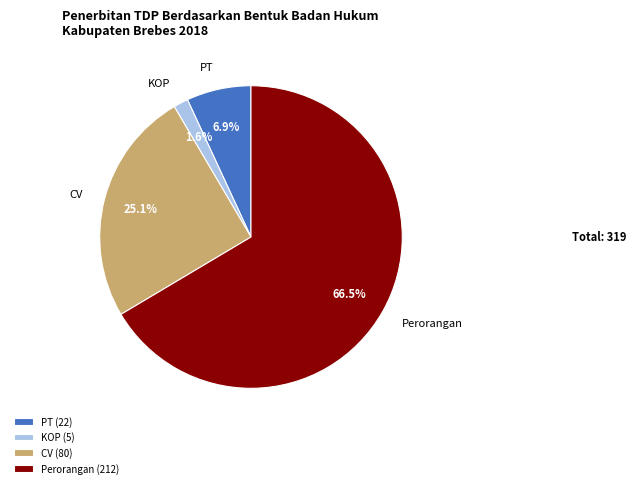

Rank the categories by value from lowest to highest.

KOP, PT, CV, Perorangan